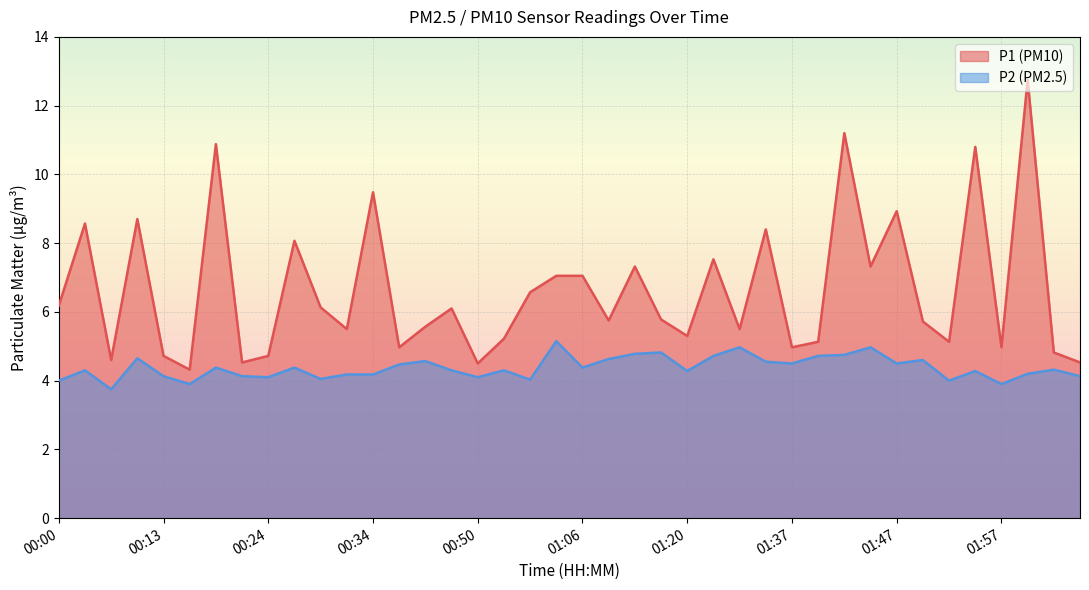

Which category has the lowest value in the P1 series?

00:16